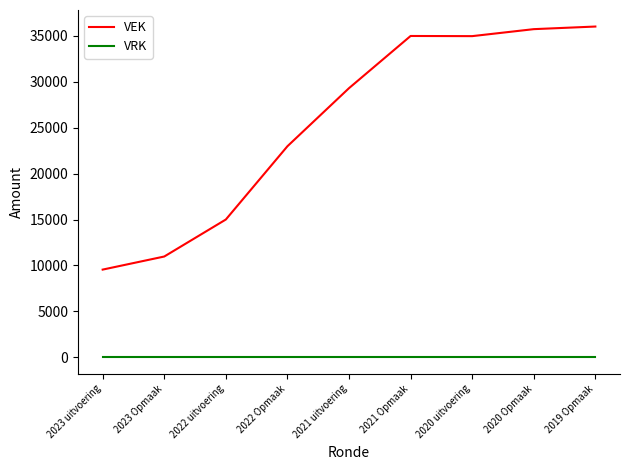

Which series has the widest spread of values?

VEK